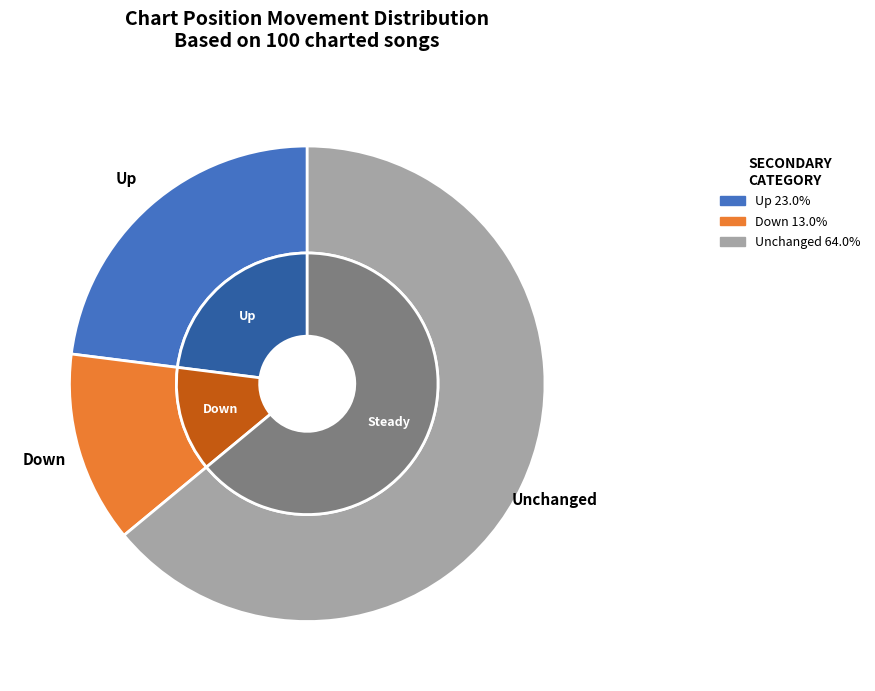

Is the sum of down and - greater than half?

Yes